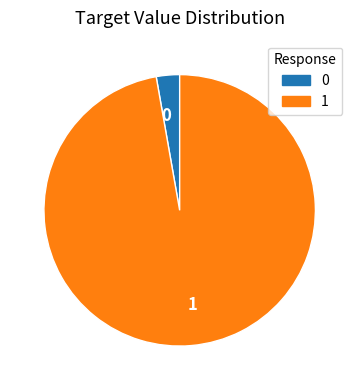

Is it true that 1 is 85% of the pie?

False